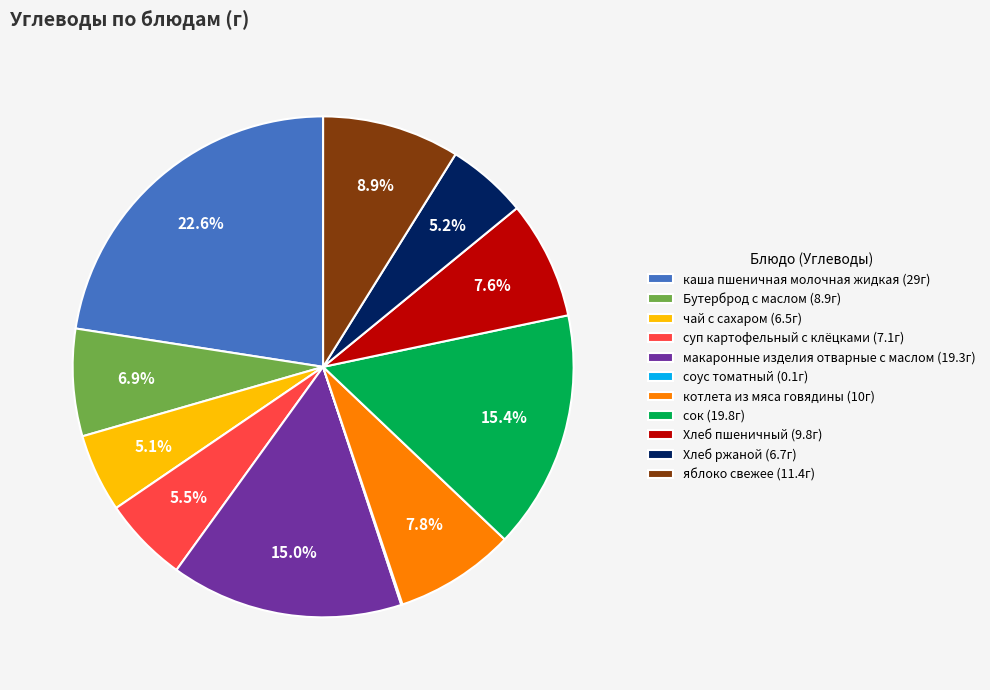

Between суп картофельный с клёцками (7.1г) and Бутерброд с маслом (8.9г), which is larger?

Бутерброд с маслом (8.9г)